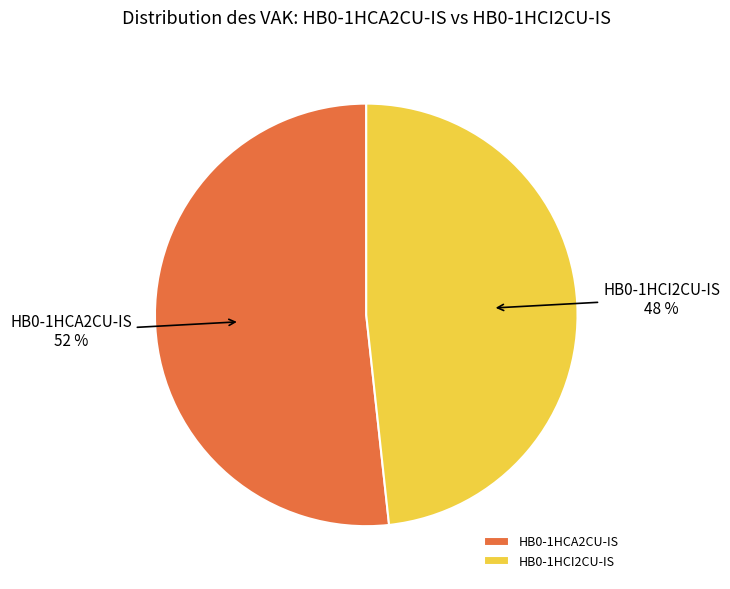

Which category accounts for the majority?

HB0-1HCA2CU-IS